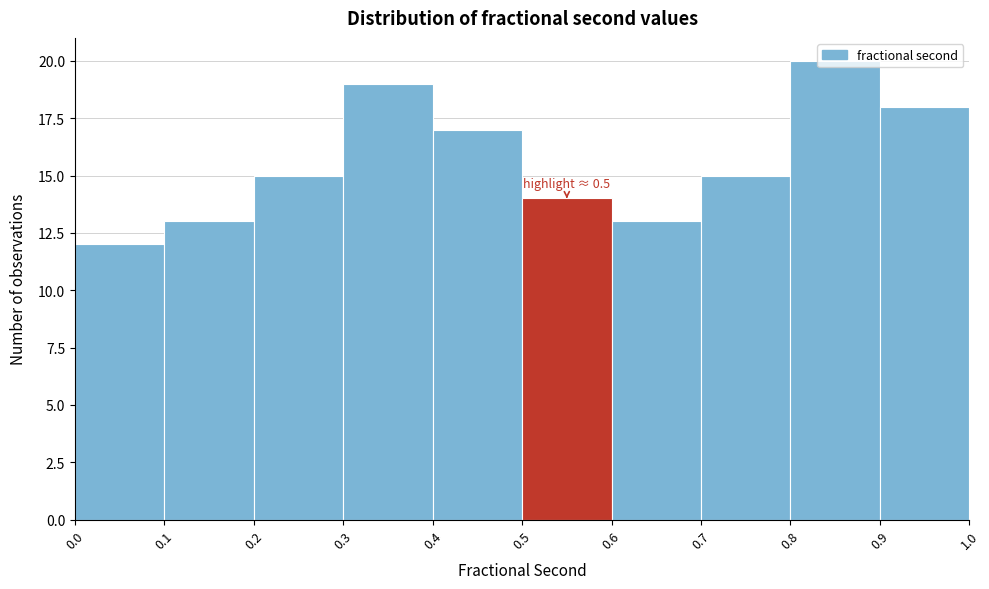

Which range on the x-axis has the tallest bar?

0.8 to 0.9